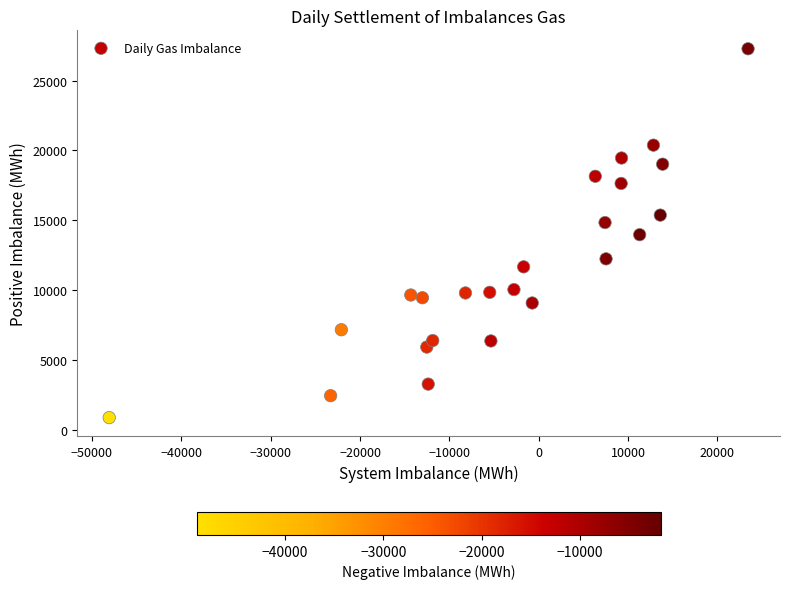

What is the range of Y values (max minus min)?

26348.7